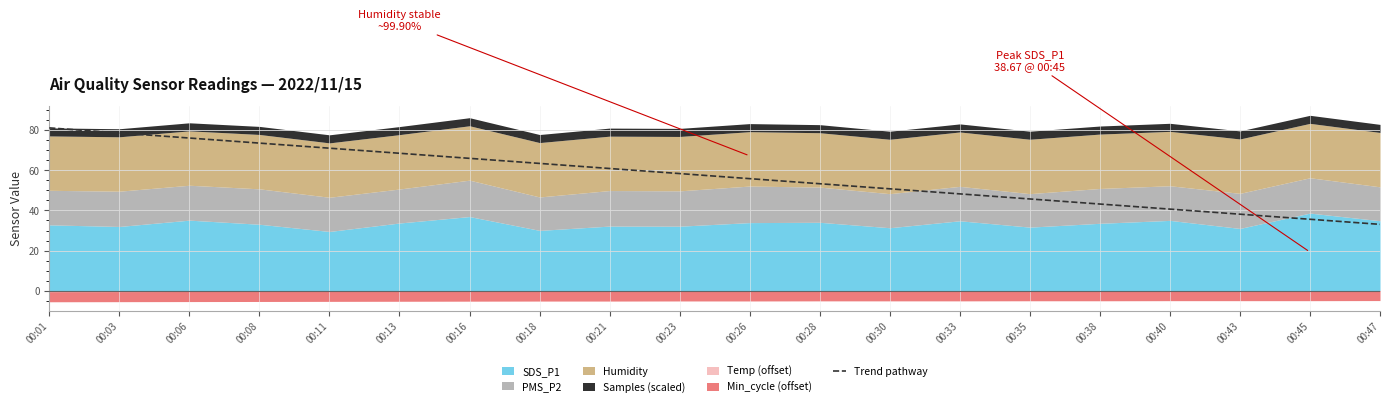

True or false: Trend pathway has a value of 34.4 at 00:03.

False